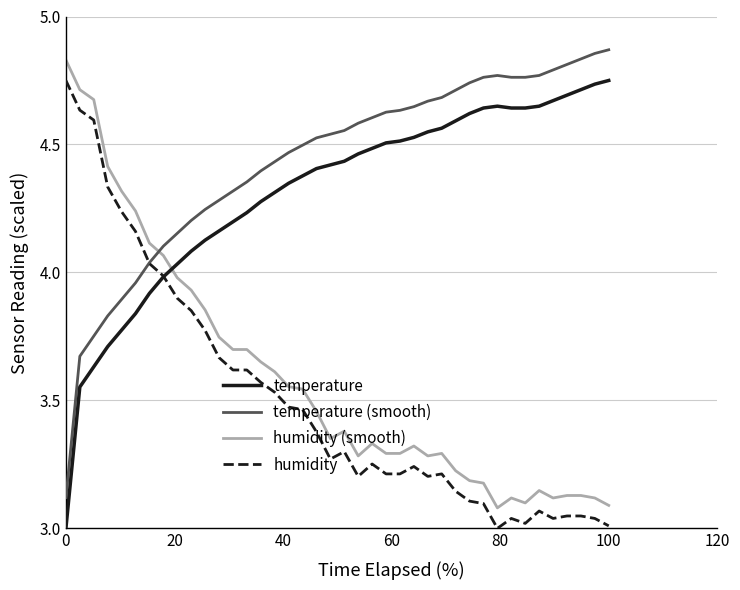

After their last crossing, which series has the higher values: humidity (smooth) or temperature (smooth)?

temperature (smooth)